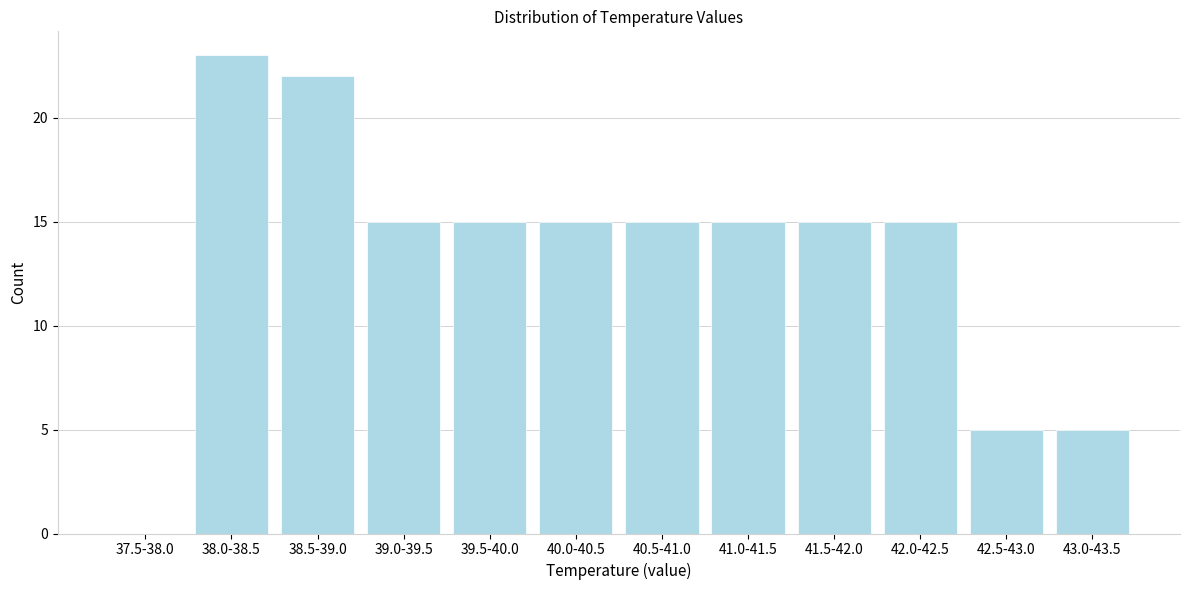

Reading left to right, what are all the values shown in this chart?

37.5-38.0=0	38.0-38.5=23	38.5-39.0=22	39.0-39.5=15	39.5-40.0=15	40.0-40.5=15	40.5-41.0=15	41.0-41.5=15	41.5-42.0=15	42.0-42.5=15	42.5-43.0=5	43.0-43.5=5